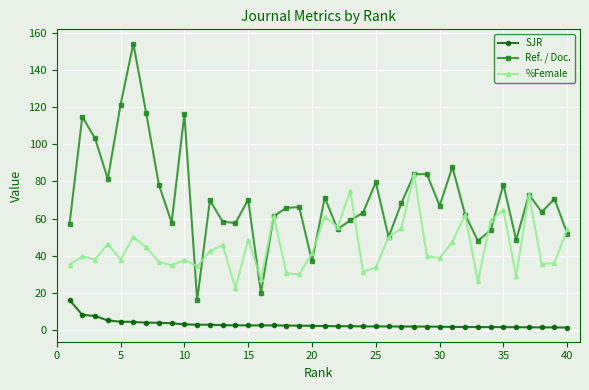

True or false: Ref. / Doc. has more than 2 interior local peaks.

True